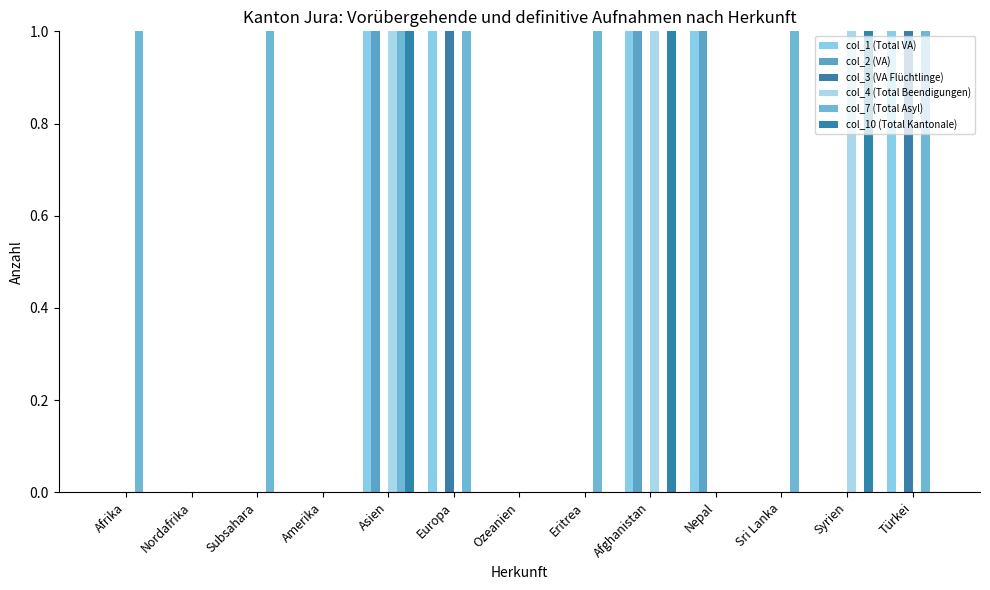

What is the sum of all col_10 (Total Kantonale) values?

6